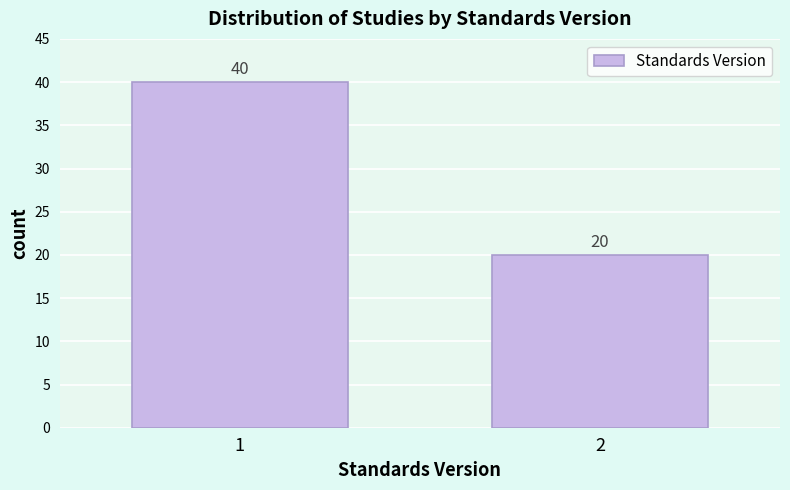

Reading left to right, extract all data points from this chart.

40	20